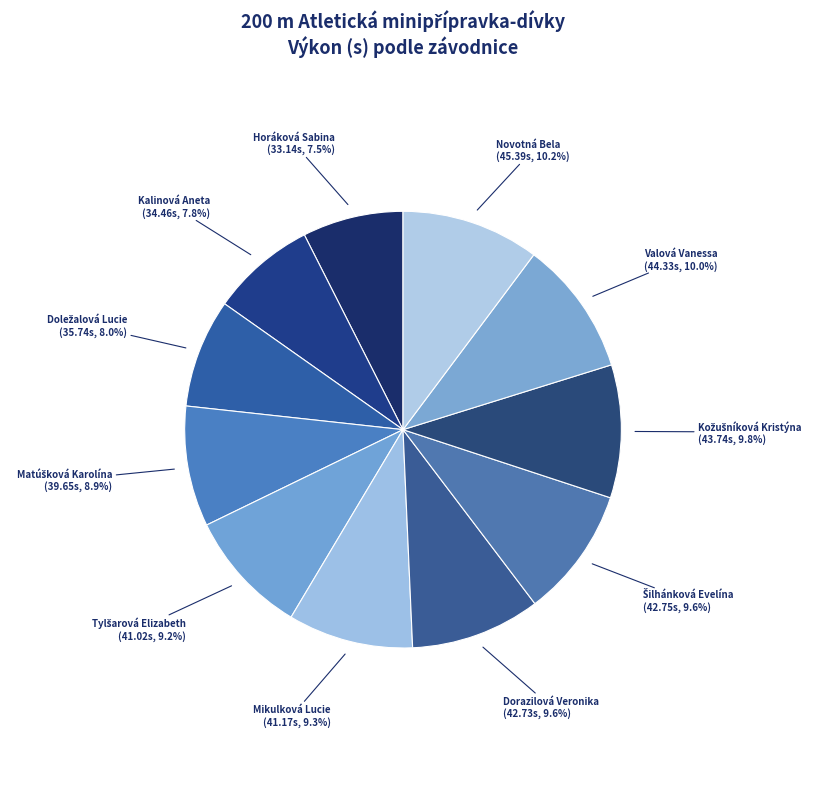

Which slice is the largest?

Novotná Bela